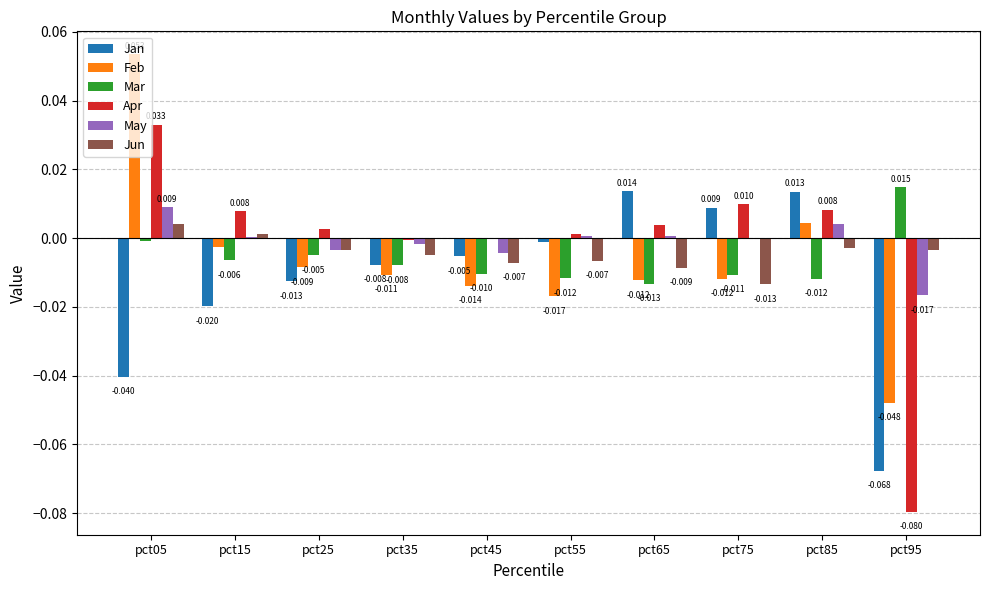

Which series has the largest total across all categories?

May